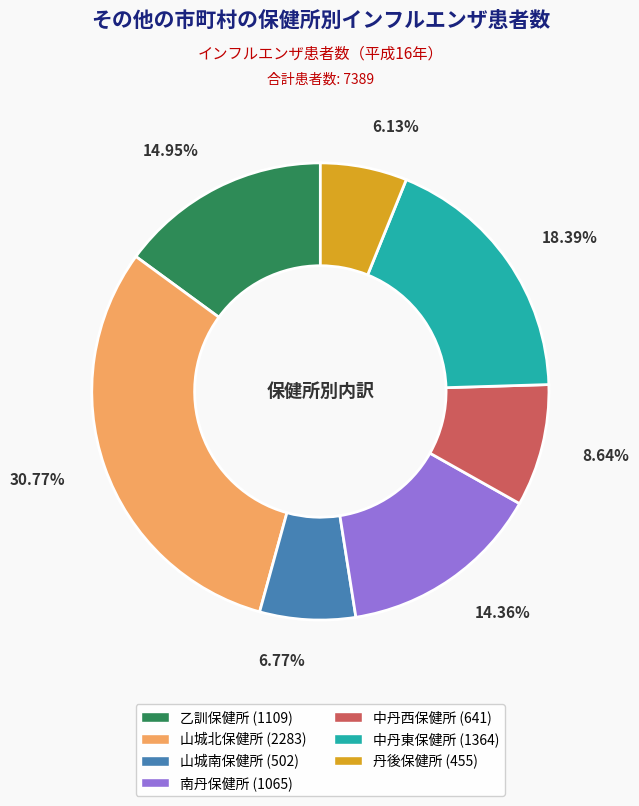

Which has a higher value, 中丹西保健所 (641) or 乙訓保健所 (1109)?

乙訓保健所 (1109)